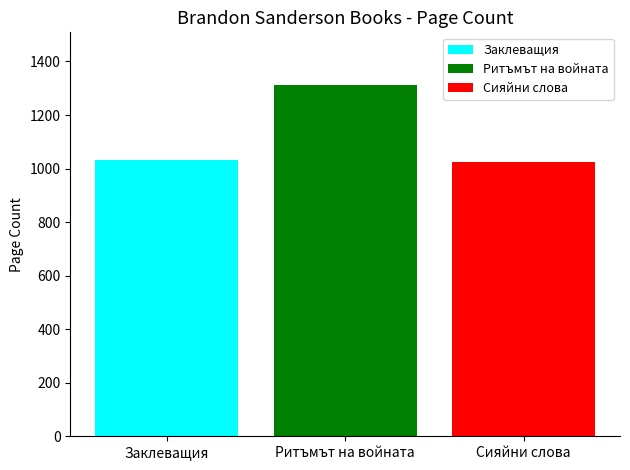

What is the difference between the highest and lowest values at Ритъмът на войната?

288